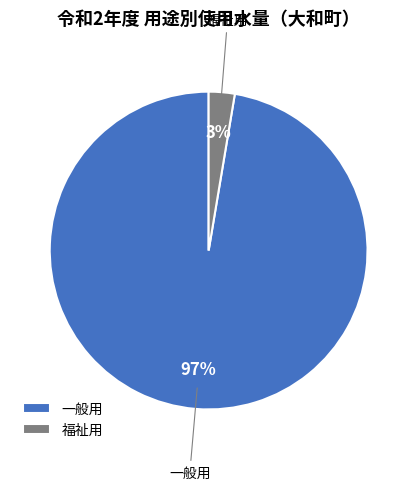

The 福祉用 slice represents 10% of the pie. True or false?

False